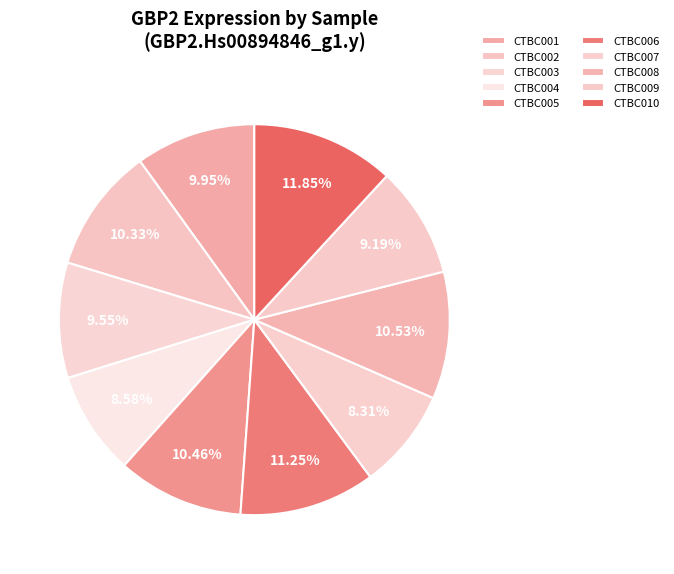

Between CTBC004 and CTBC008, which is larger?

CTBC008